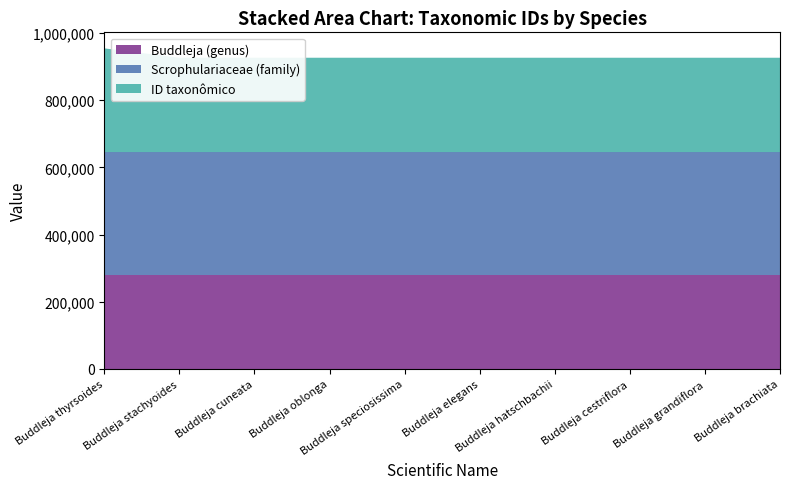

Reading right to left, transcribe all the data shown in this chart.

Buddleja (genus): Buddleja brachiata=280980	Buddleja grandiflora=280980	Buddleja cestriflora=280980	Buddleja hatschbachii=280980	Buddleja elegans=280980	Buddleja speciosissima=280980	Buddleja oblonga=280980	Buddleja cuneata=280980	Buddleja stachyoides=280980	Buddleja thyrsoides=280980
Scrophulariaceae (family): Buddleja brachiata=364675	Buddleja grandiflora=364675	Buddleja cestriflora=364675	Buddleja hatschbachii=364675	Buddleja elegans=364675	Buddleja speciosissima=364675	Buddleja oblonga=364675	Buddleja cuneata=364675	Buddleja stachyoides=364675	Buddleja thyrsoides=364675
ID taxonômico: Buddleja brachiata=280984	Buddleja grandiflora=280997	Buddleja cestriflora=280985	Buddleja hatschbachii=281001	Buddleja elegans=280992	Buddleja speciosissima=281013	Buddleja oblonga=281006	Buddleja cuneata=280989	Buddleja stachyoides=281016	Buddleja thyrsoides=308926